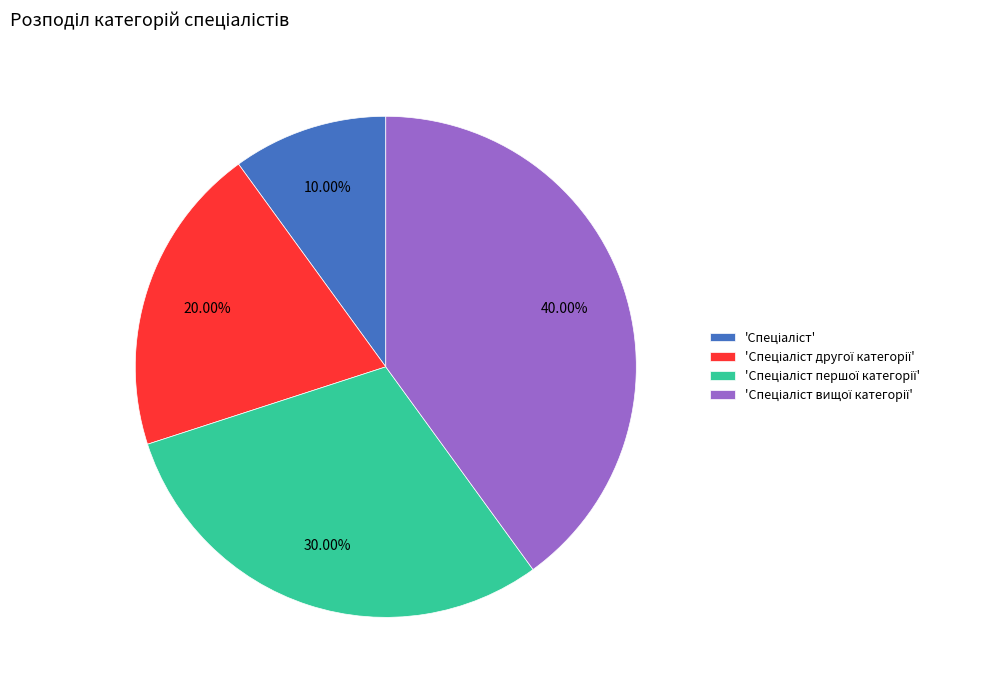

Count the number of slices in the pie.

4